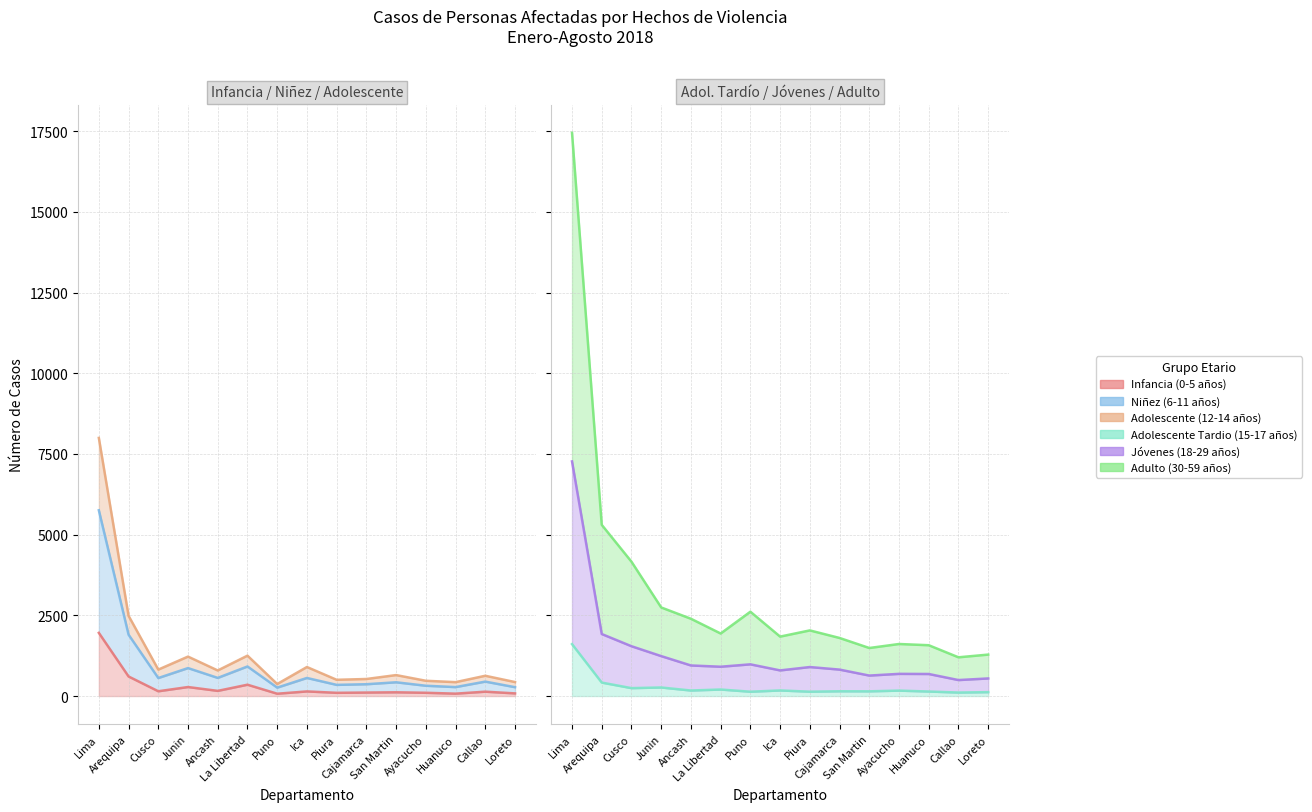

The Adolescente (12-14 años) series shows 430 at Huanuco. True or false?

True